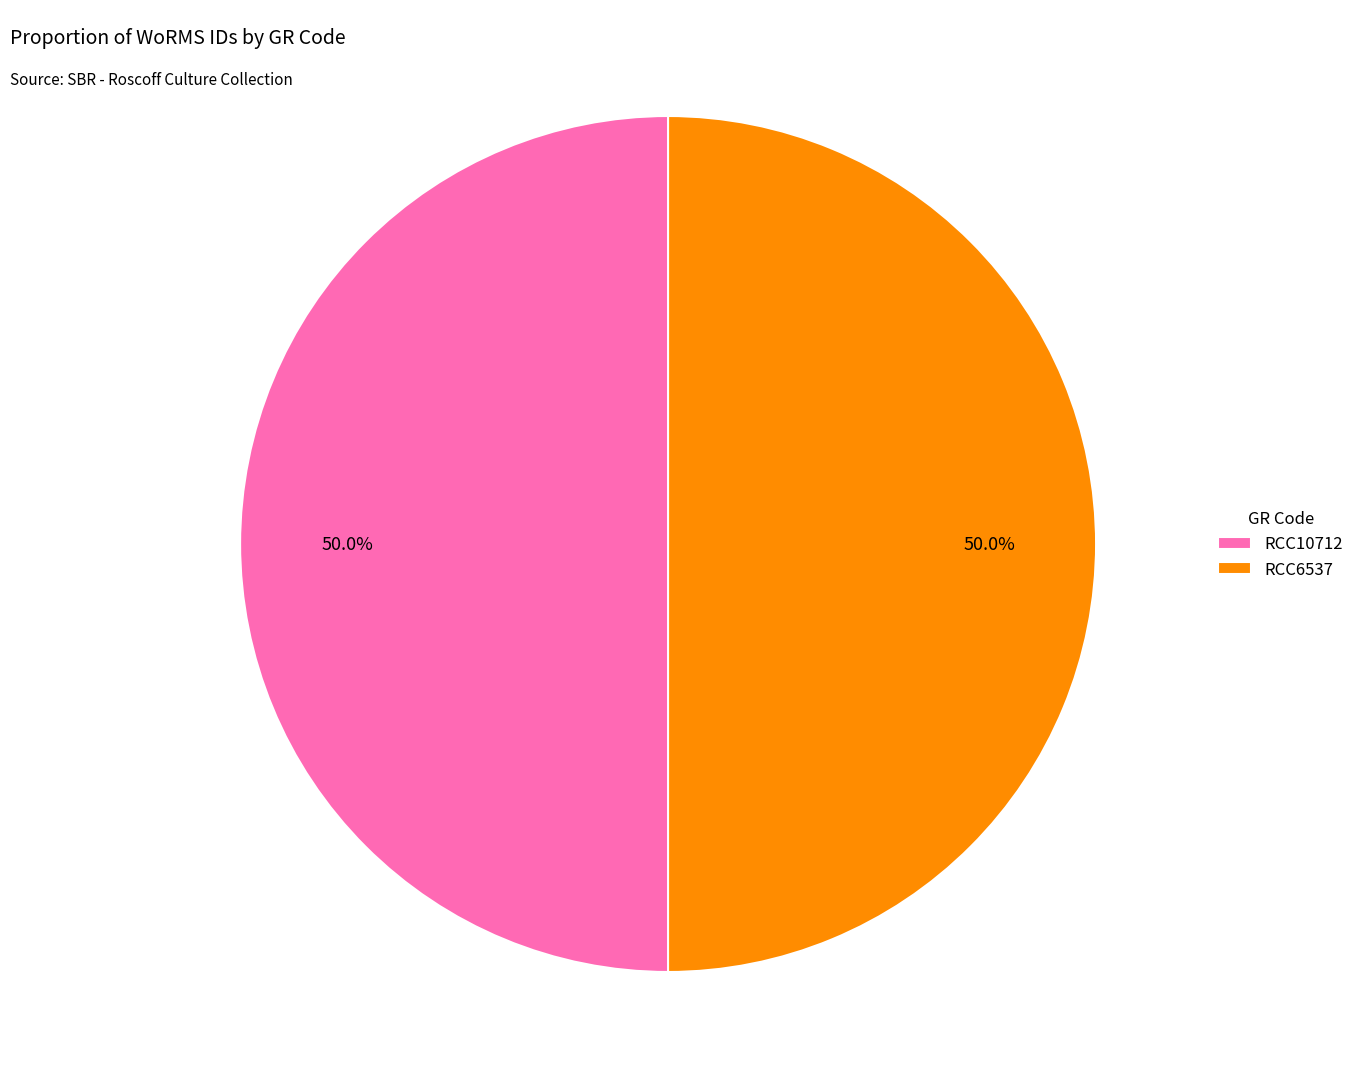

Is the sum of RCC6537 and RCC10712 greater than half?

Yes